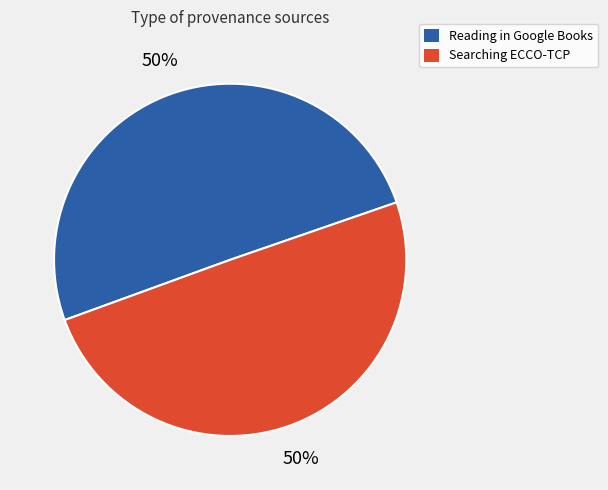

To the nearest percent, what is the average slice percentage?

50%